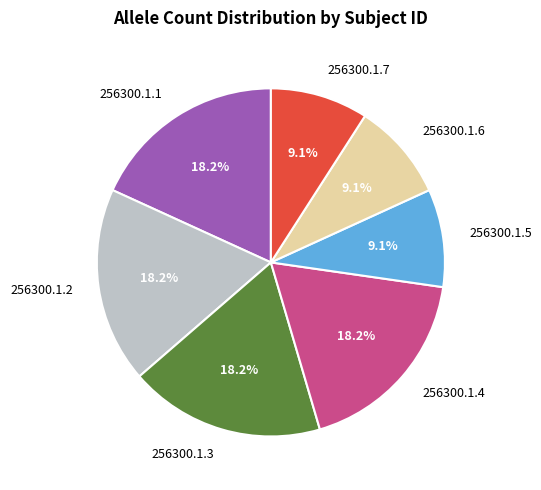

Approximately how many times larger is the value at 256300.1.6 compared to 256300.1.7?

1.0